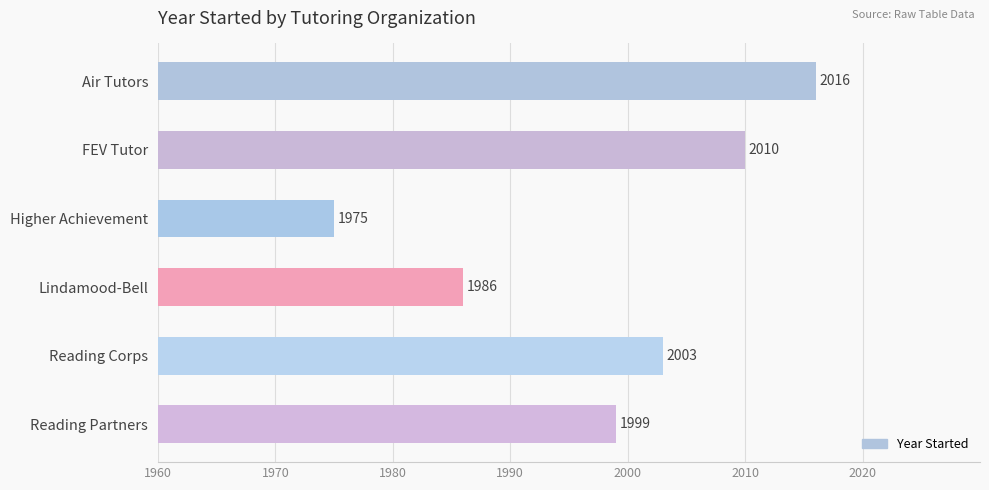

What is the change in value from Air Tutors to Reading Corps?

-13